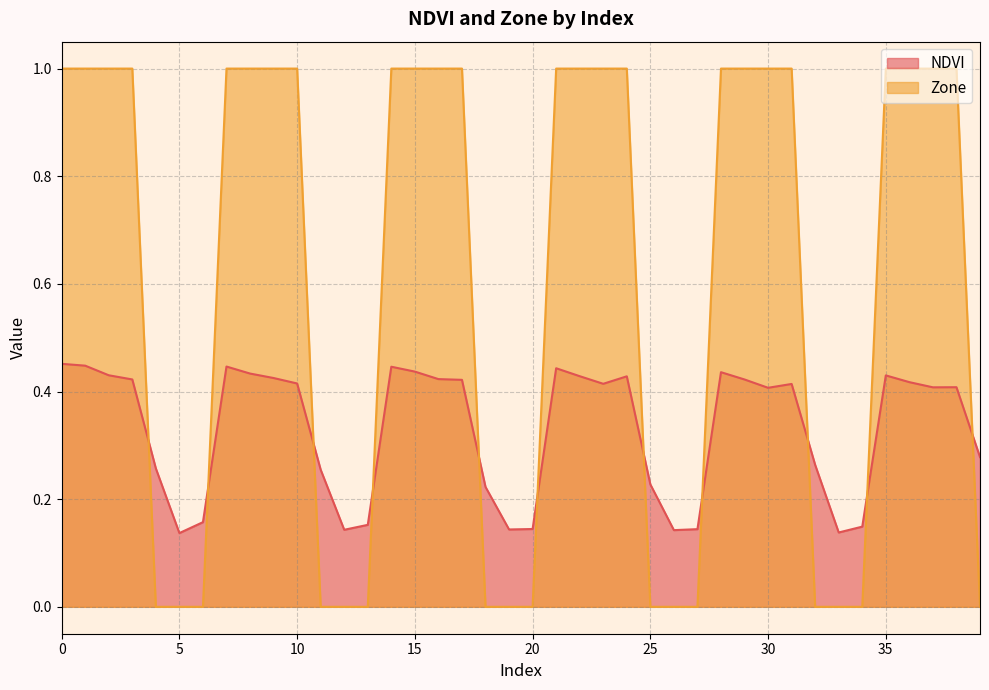

What is the maximum value shown in the chart?

1.0